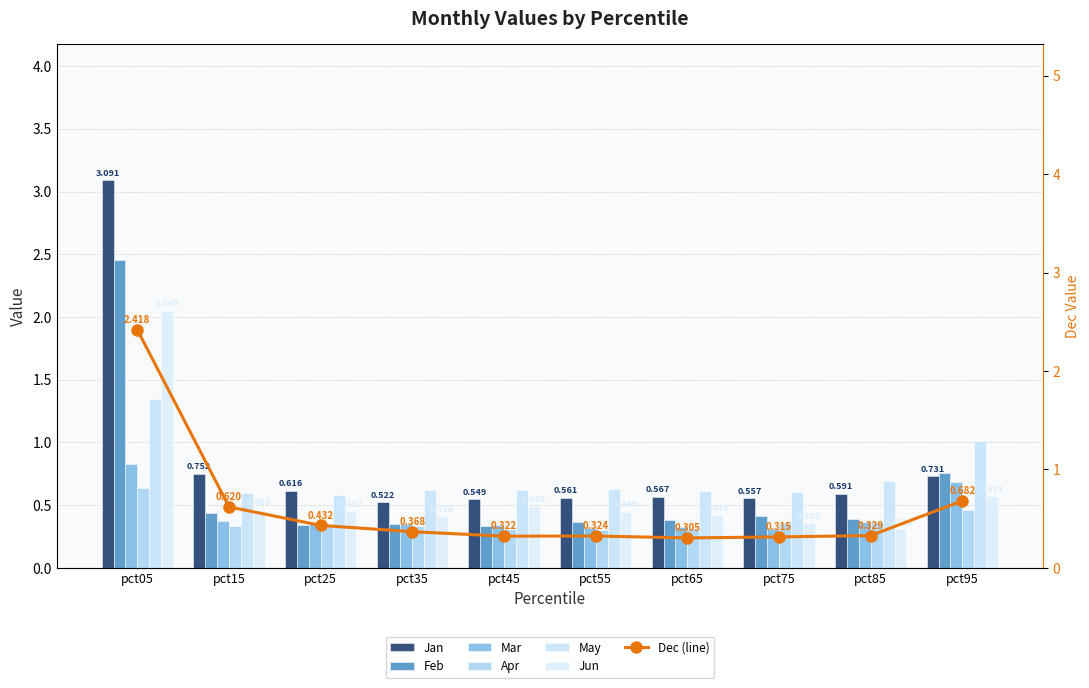

Is it true that Apr equals 0.5 at pct95?

True